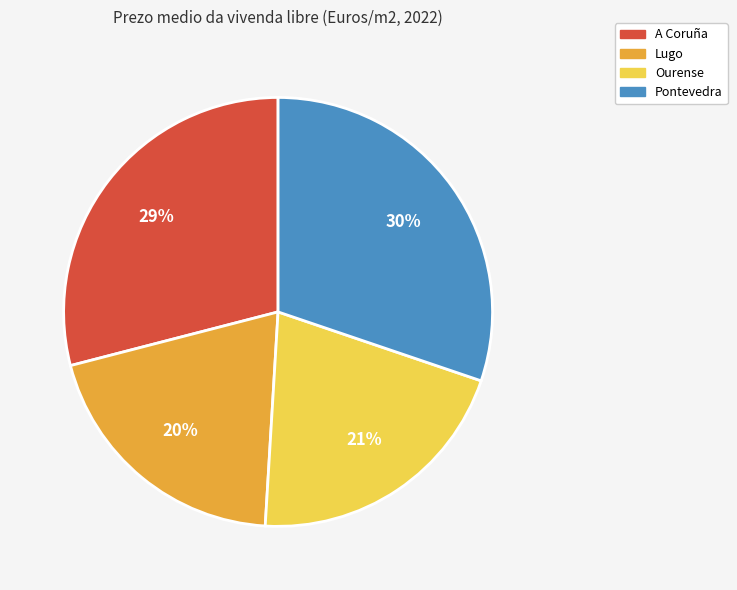

Which category has the biggest portion of the pie?

Pontevedra